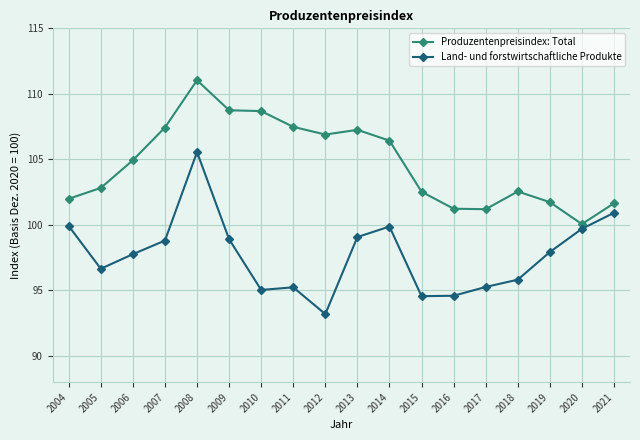

What is the difference between the second highest and second lowest values in the Produzentenpreisindex: Total series?

7.6